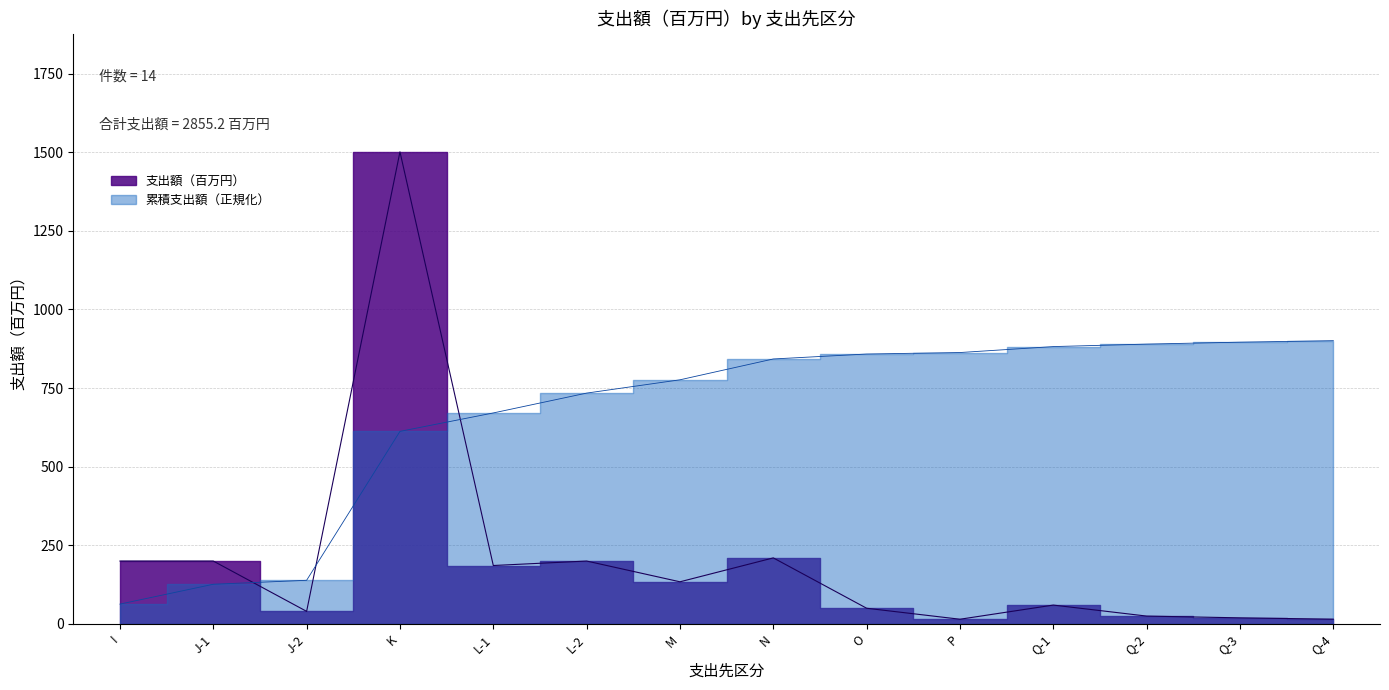

What is the sum of the values at L-1 and L-2?

385.8